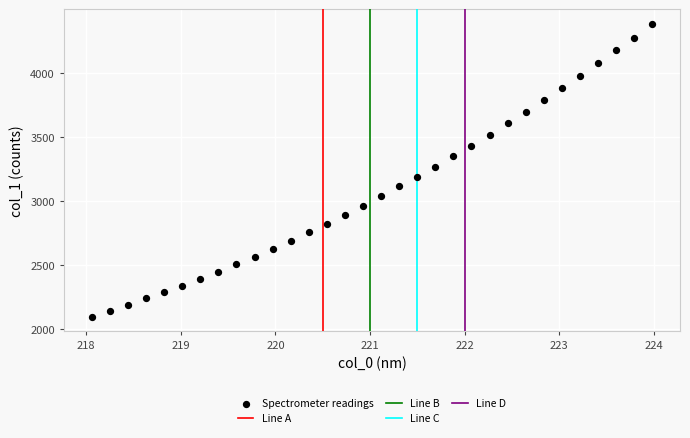

What is the range of Y values (max minus min)?

2284.8